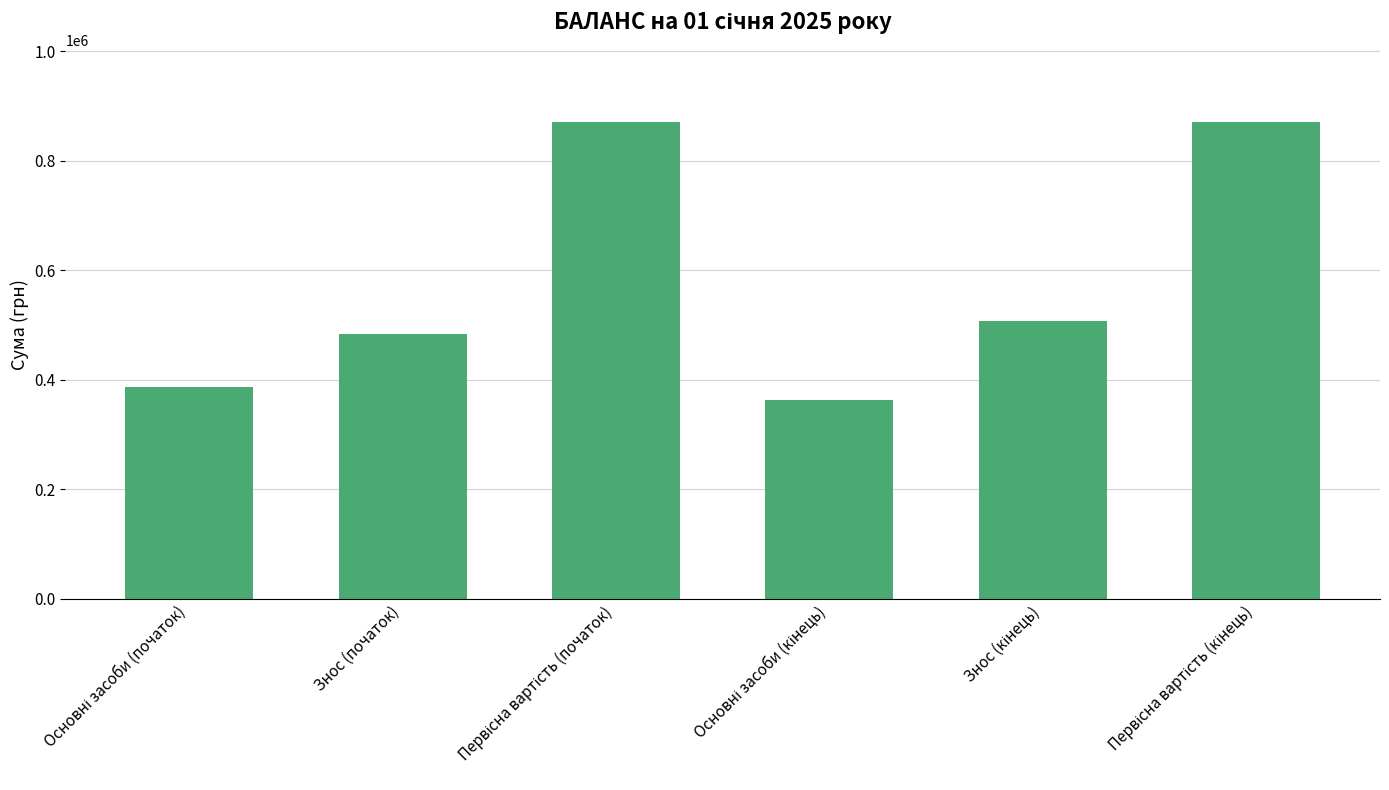

How many values are below 507904?

3